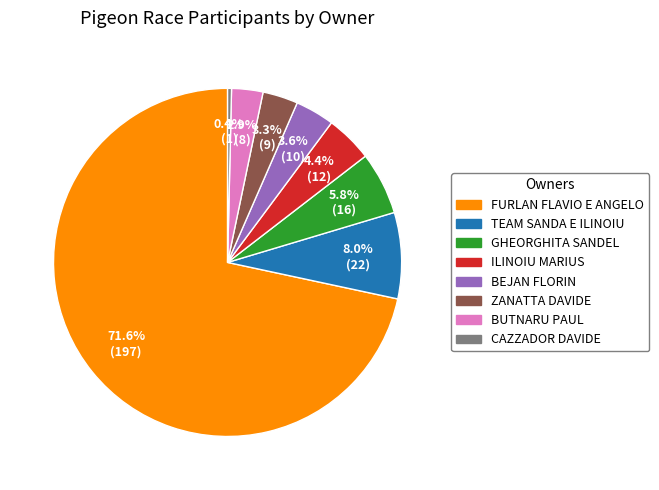

Does BUTNARU PAUL account for over 50% of the chart?

No